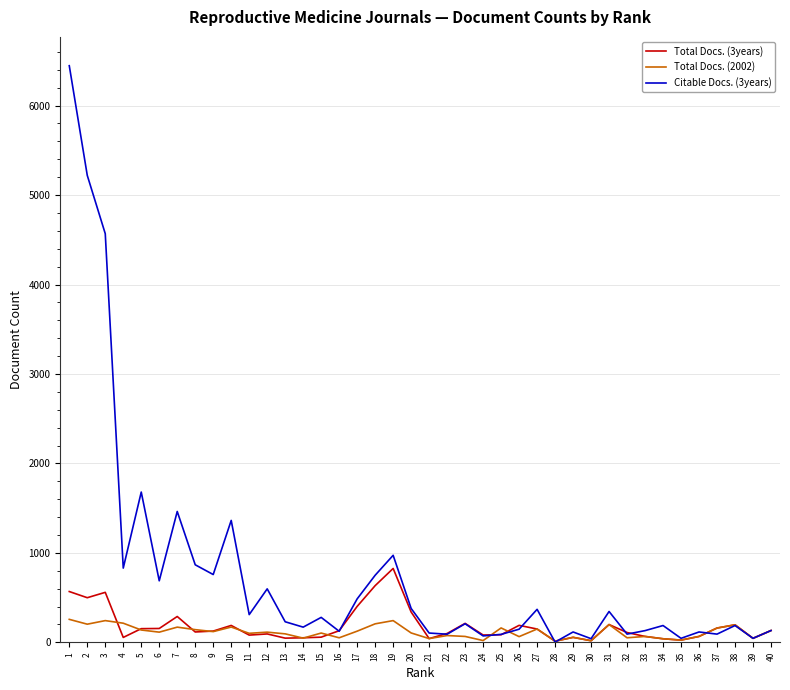

How many values in the Total Docs. (2002) series are below 114?

20